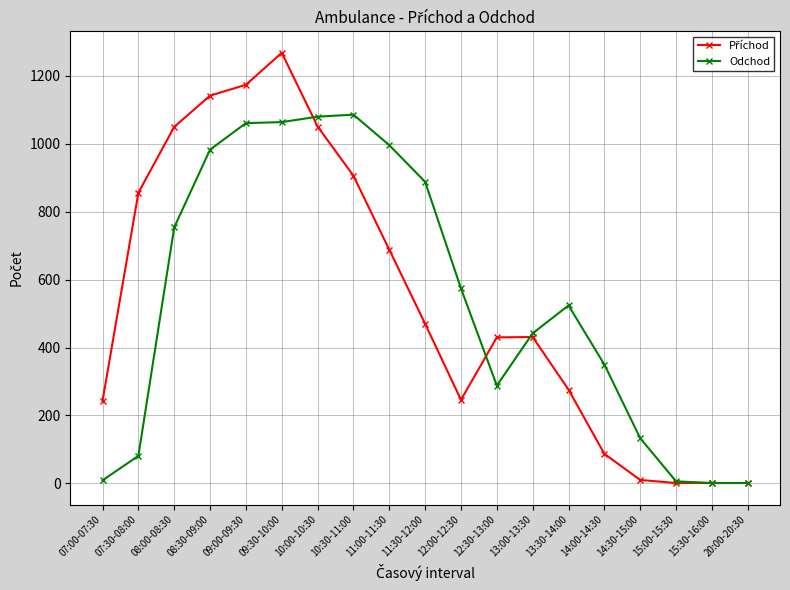

What is the sum of all Odchod values?

10321